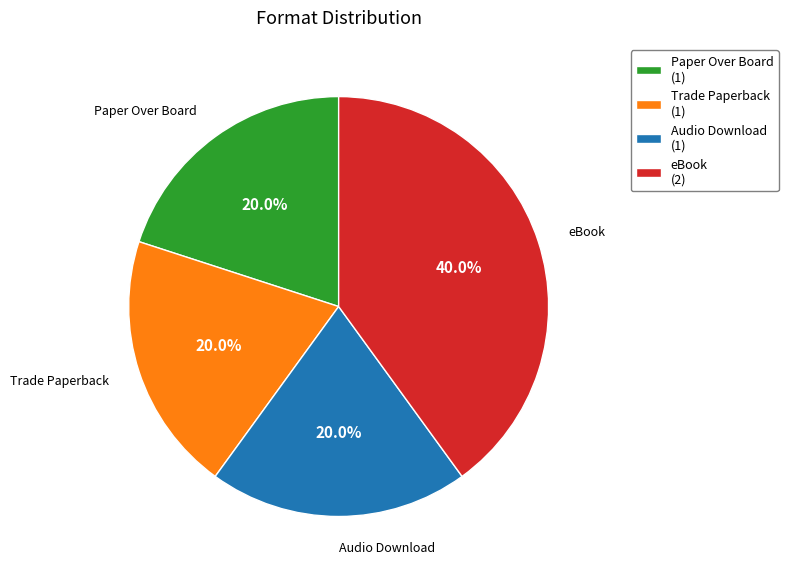

What is the ratio of the value at Trade Paperback (1) to the value at eBook (2)?

0.5